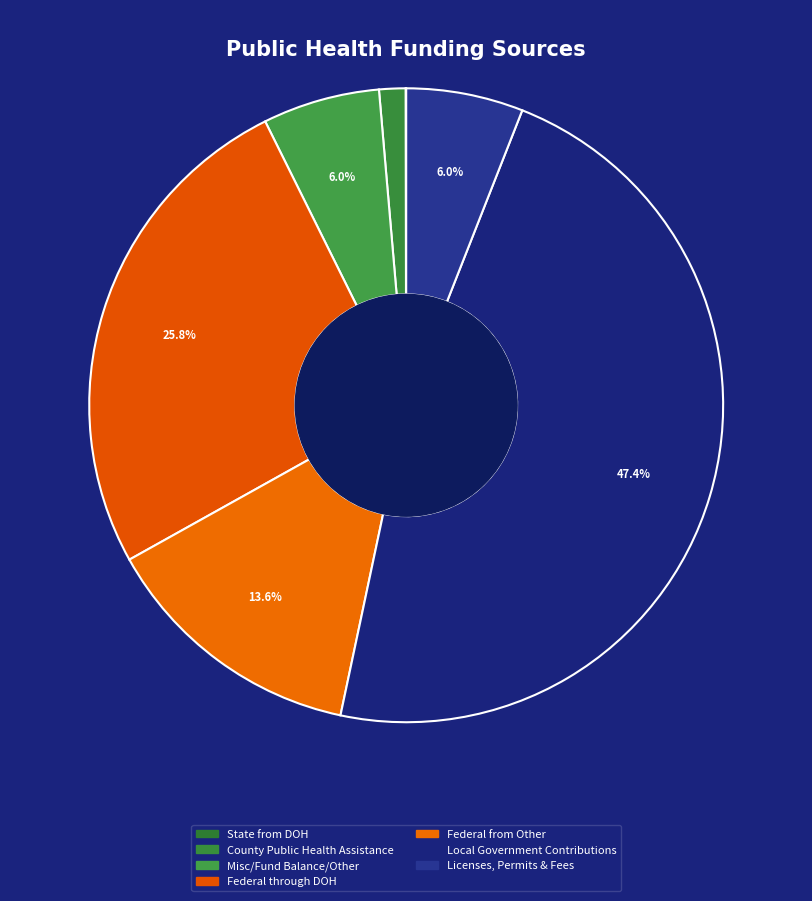

What is the change in value from Misc/Fund Balance/Other to Federal from Other?

+13791665.0